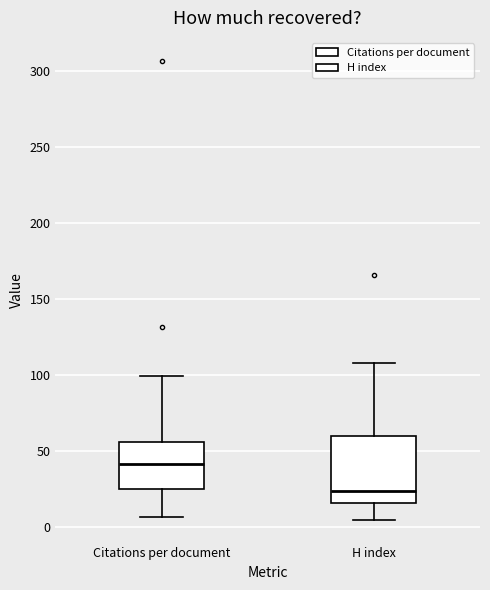

Where is the upper edge of the box for H index on the y-axis? The values are not printed on the chart, so give them approximately, as read against the axis.

60